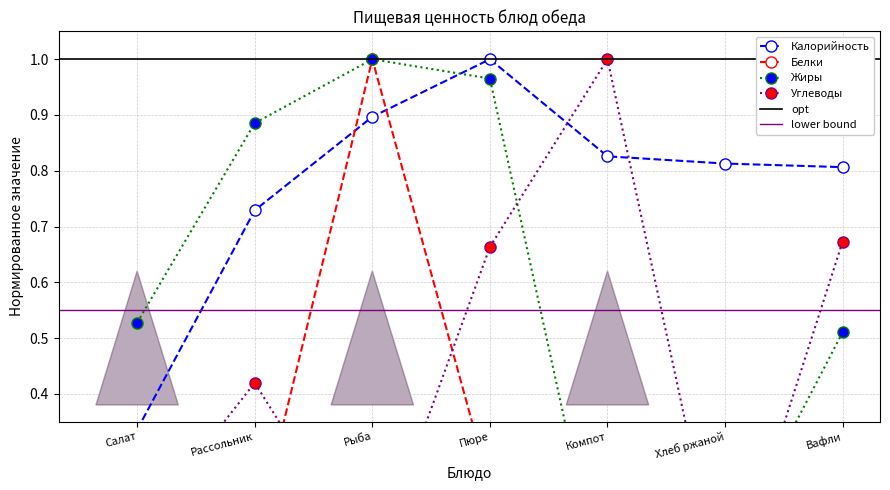

What are all the series names shown in the legend?

Калорийность, Белки, Жиры, Углеводы